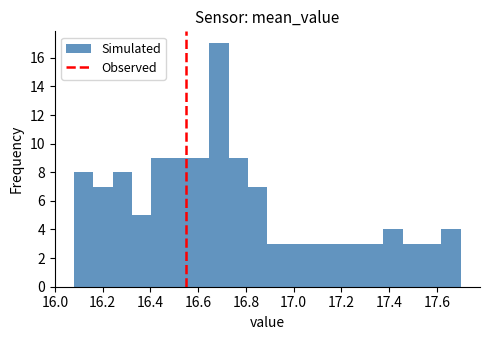

Over which range of the x-axis is the bar tallest?

16.64 to 16.72